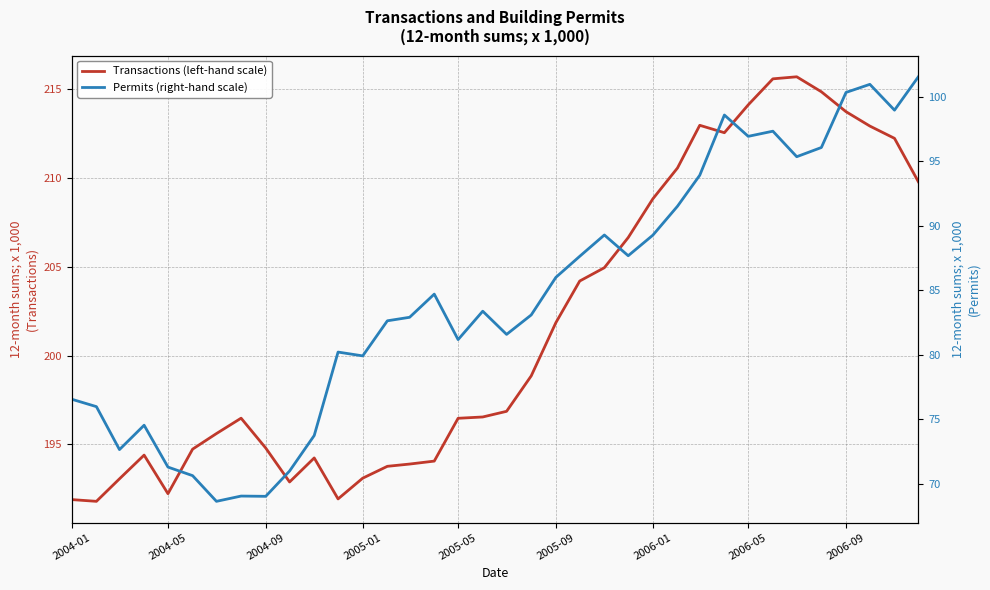

True or false: Transactions (left-hand scale) and Permits (right-hand scale) cross at least once.

False